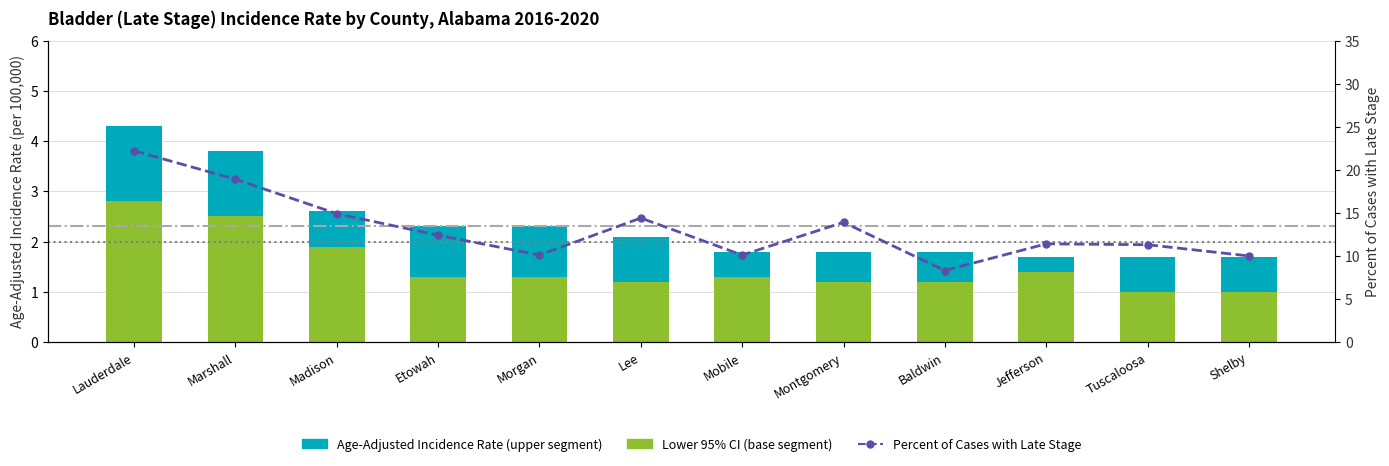

What is the difference between the highest and lowest values at Marshall?

16.4